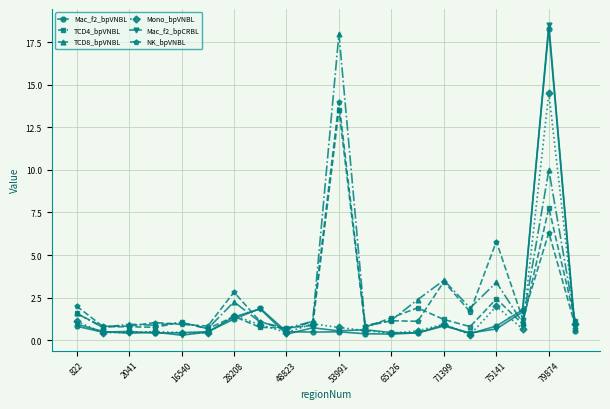

Rank the series by their maximum value, from highest to lowest.

Mac_f2_bpCRBL, Mac_f2_bpVNBL, TCD8_bpVNBL, Mono_bpVNBL, NK_bpVNBL, TCD4_bpVNBL